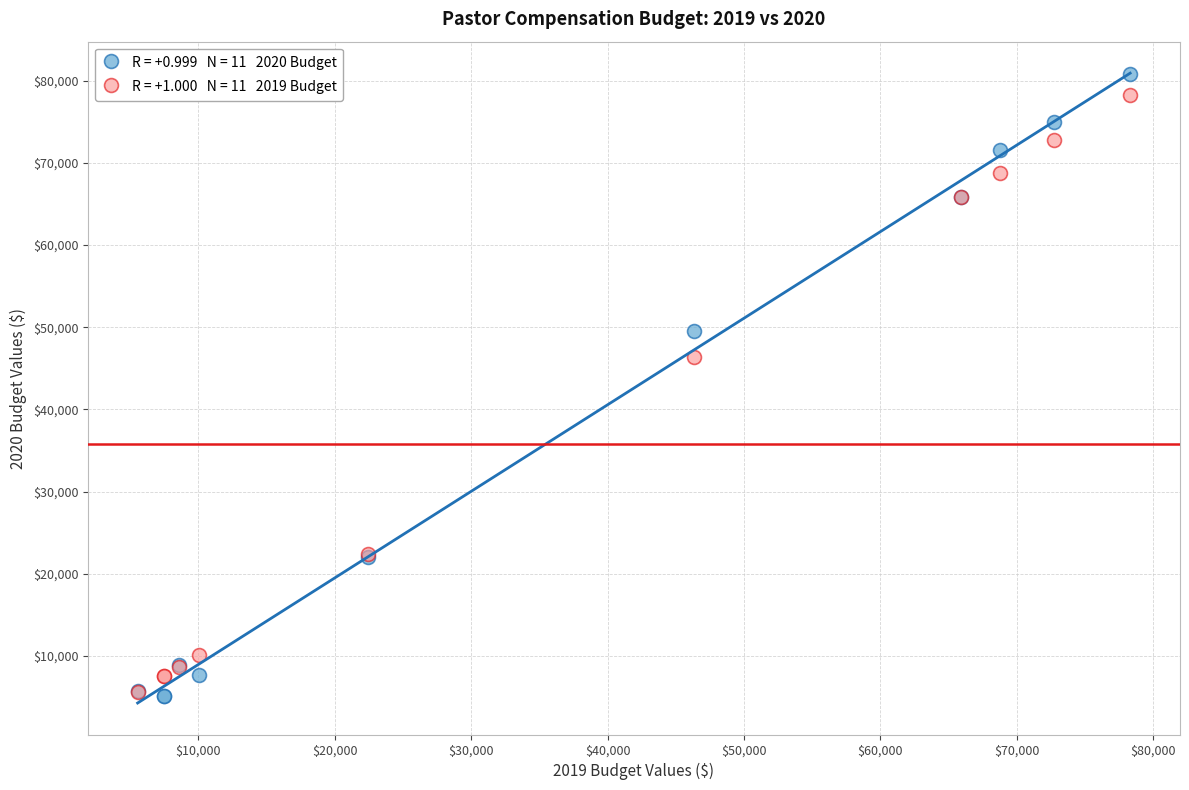

Across all series, what Y value is closest to 42933?

46322.0